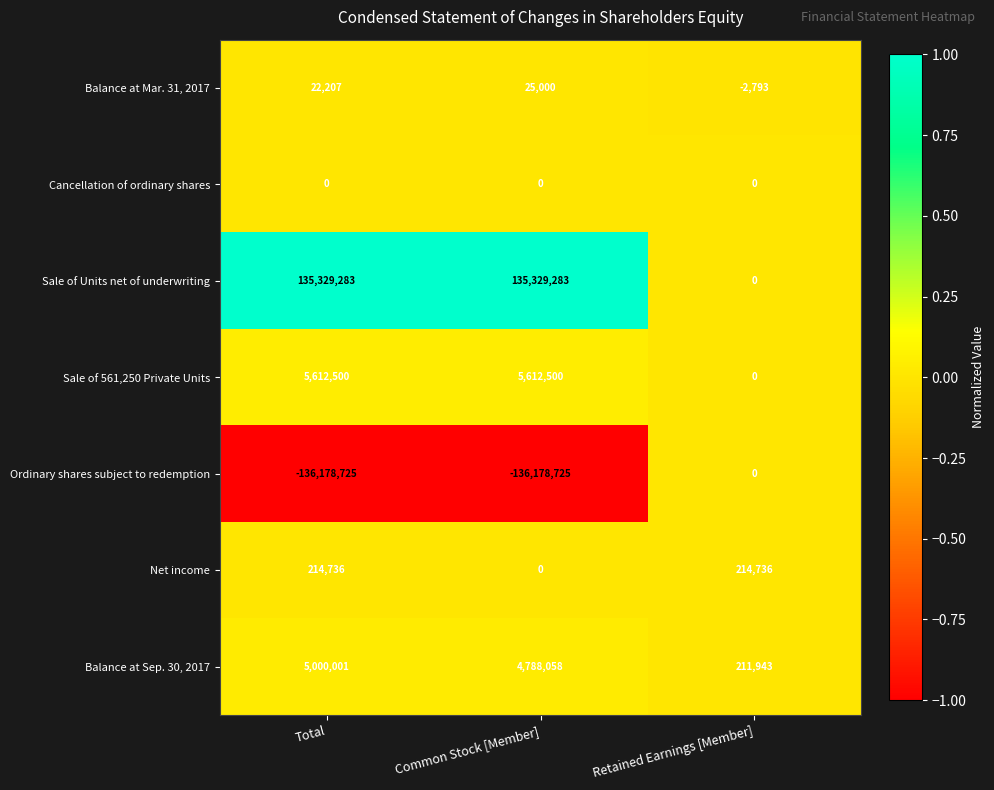

Count the Net income values in the range 0 to 214736.

3